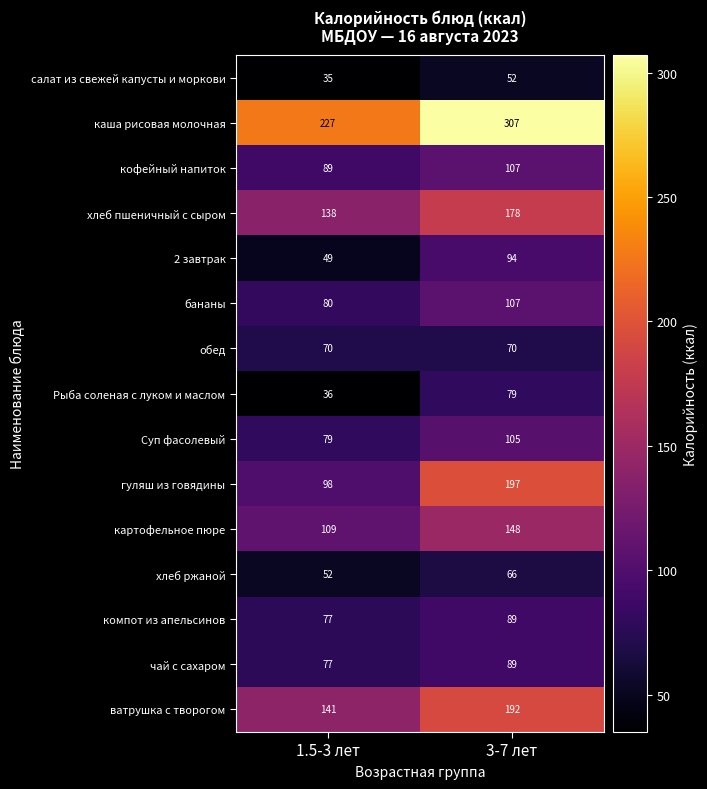

List the labels in order of чай с сахаром value, smallest first.

1.5-3 лет, 3-7 лет